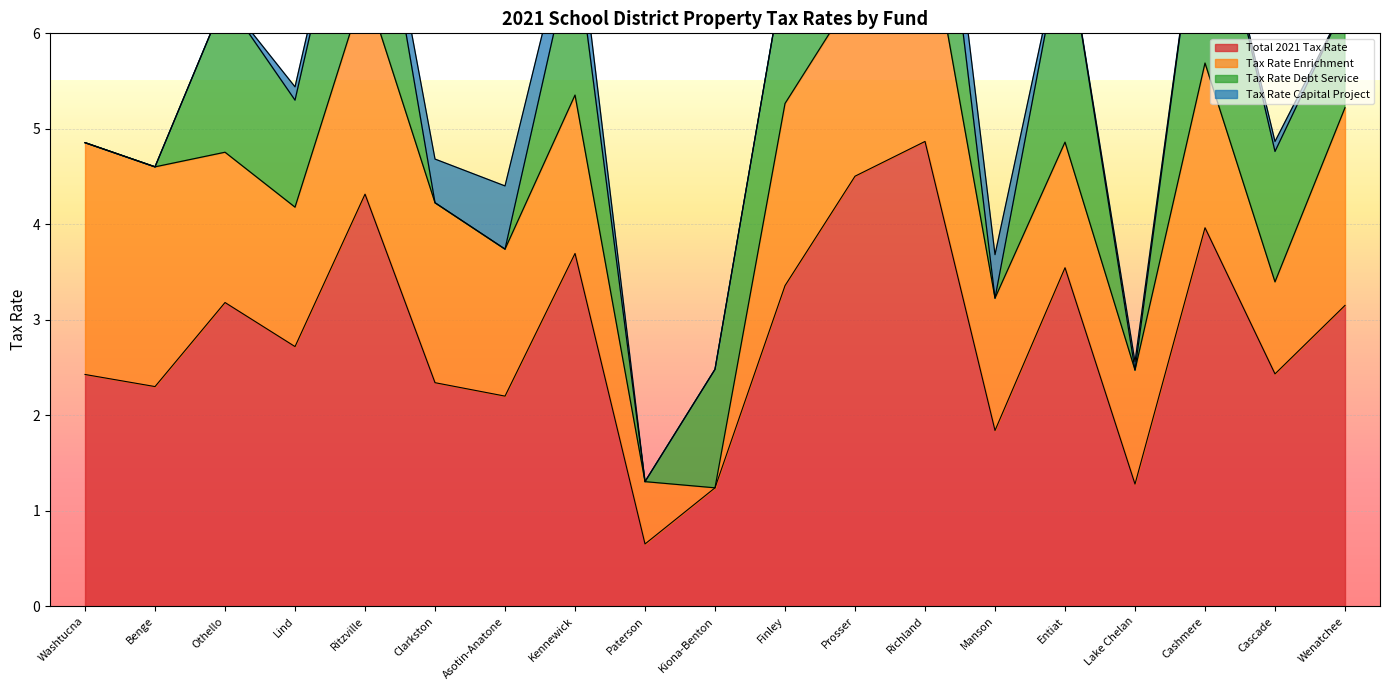

True or false: Tax Rate Debt Service has more than 0 interior local peaks.

True